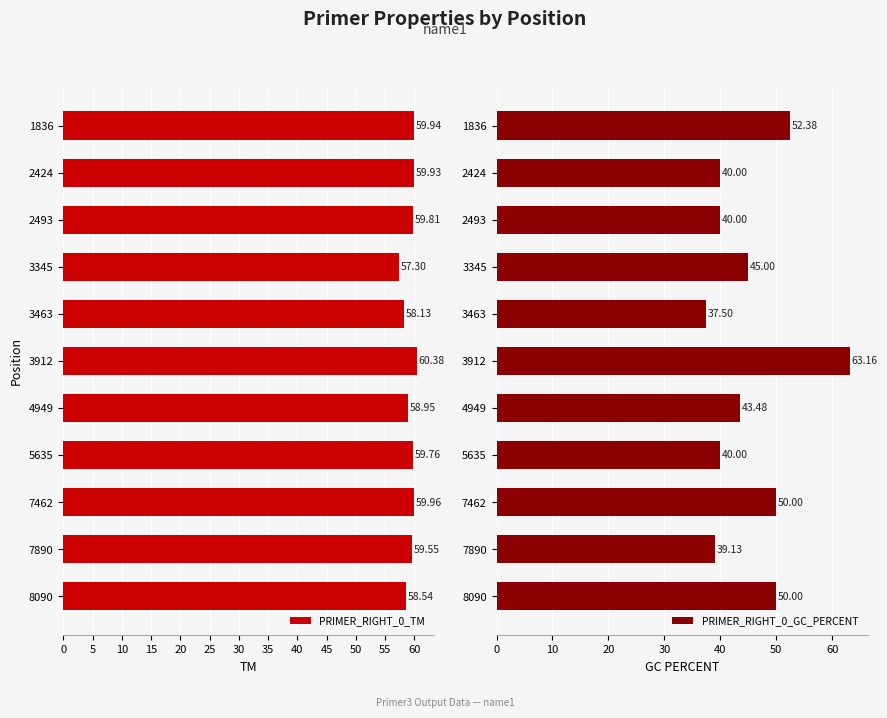

List the labels in order of PRIMER_RIGHT_0_TM value, smallest first.

3345, 3463, 8090, 4949, 7890, 5635, 2493, 2424, 1836, 7462, 3912